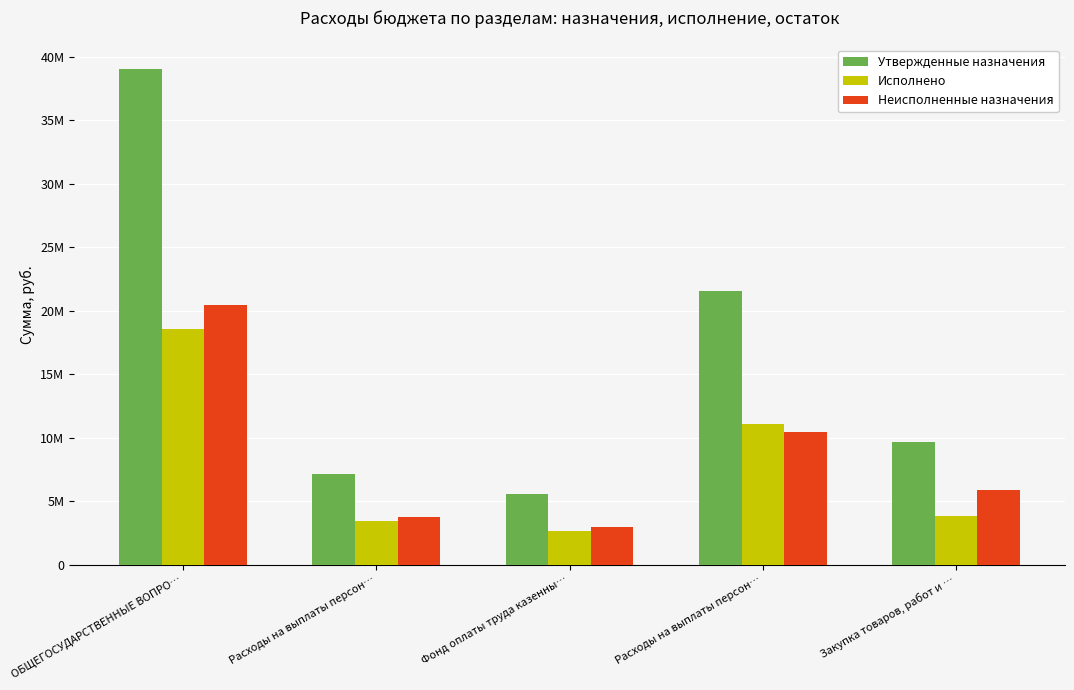

What is the sum of the Исполнено values at Закупка товаров, работ и … and Расходы на выплаты персон…?

7256526.6